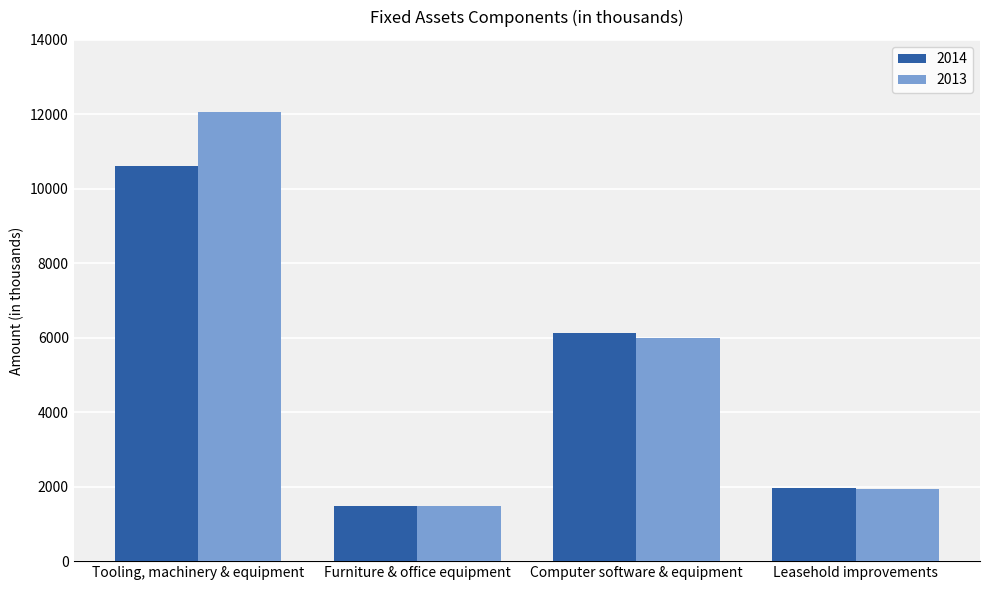

What is the label of the 1st bar from the right?

Leasehold improvements